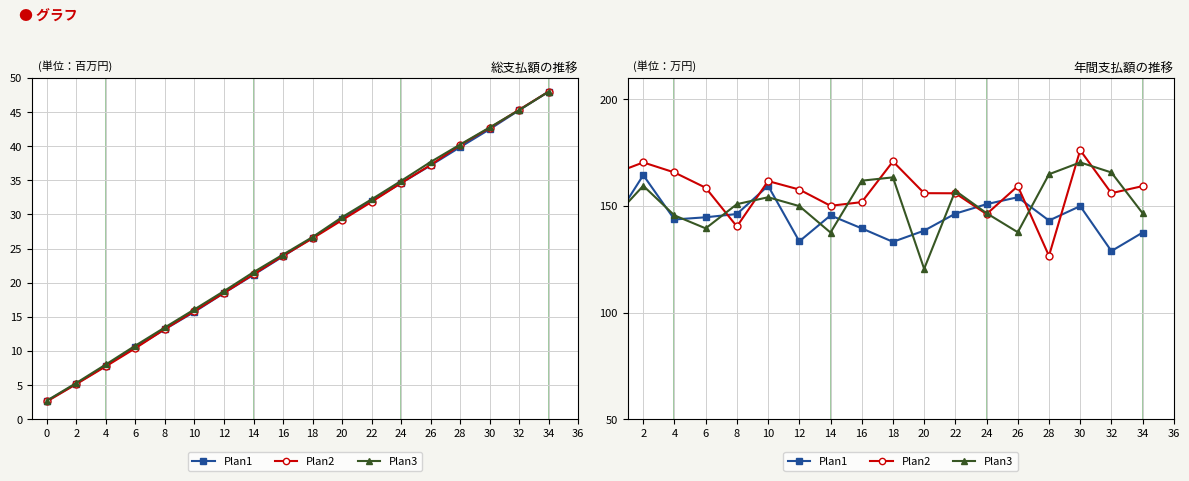

True or false: Plan2 has a value of 229.5 at 0.

False